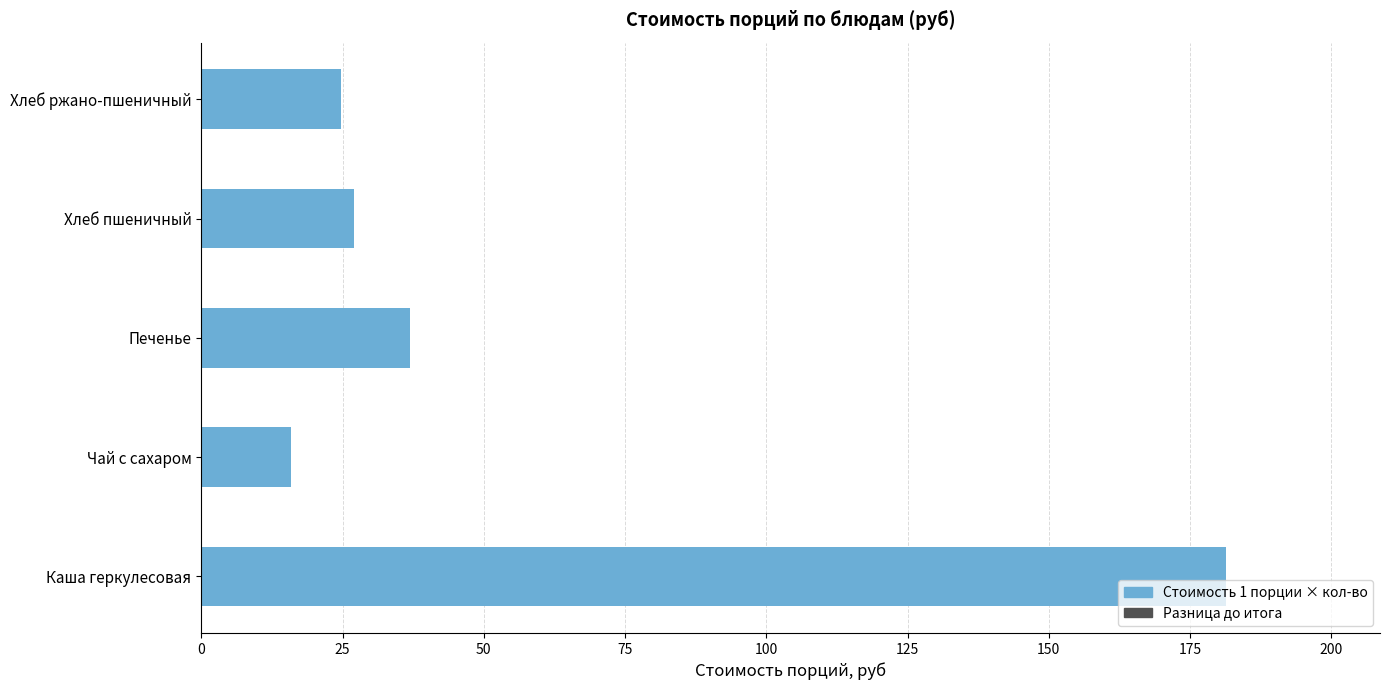

Reading bottom to top, list all the values displayed in this chart.

181.4	15.9	37.0	27.0	24.7